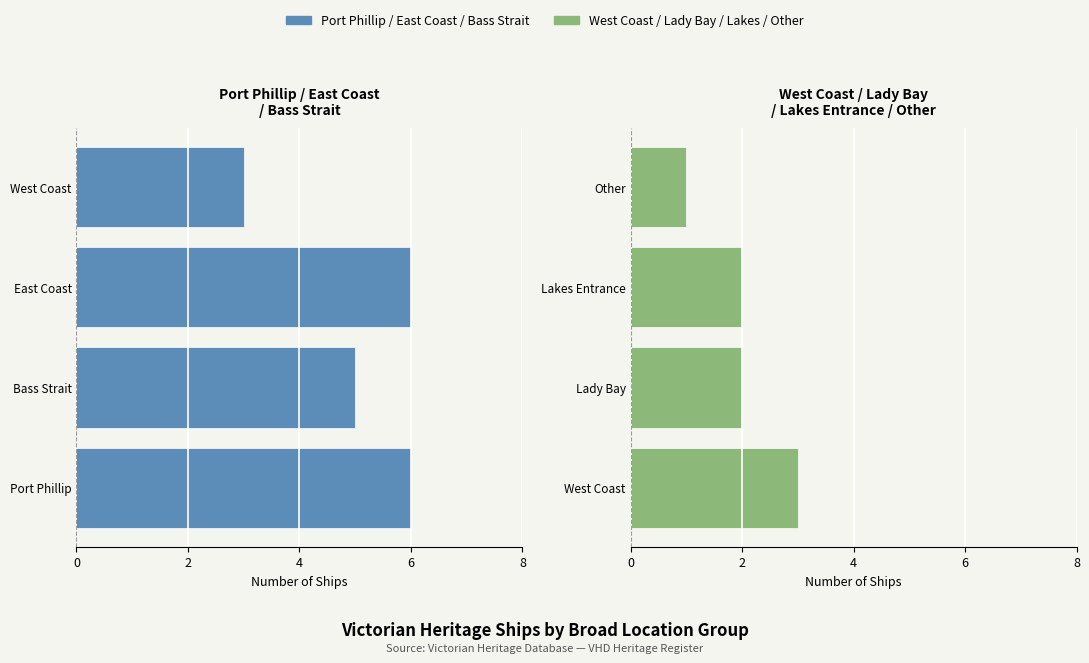

What is the lowest value of the Right Locations series?

1